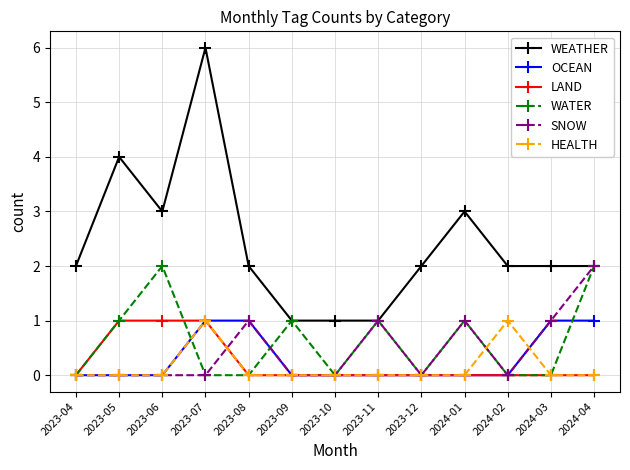

Reading left to right, transcribe all the data shown in this chart.

WEATHER: 2023-04=2	2023-05=4	2023-06=3	2023-07=6	2023-08=2	2023-09=1	2023-10=1	2023-11=1	2023-12=2	2024-01=3	2024-02=2	2024-03=2	2024-04=2
OCEAN: 2023-04=0	2023-05=0	2023-06=0	2023-07=1	2023-08=1	2023-09=0	2023-10=0	2023-11=0	2023-12=0	2024-01=0	2024-02=0	2024-03=1	2024-04=1
LAND: 2023-04=0	2023-05=1	2023-06=1	2023-07=1	2023-08=0	2023-09=0	2023-10=0	2023-11=0	2023-12=0	2024-01=0	2024-02=0	2024-03=0	2024-04=0
WATER: 2023-04=0	2023-05=1	2023-06=2	2023-07=0	2023-08=0	2023-09=1	2023-10=0	2023-11=1	2023-12=0	2024-01=1	2024-02=0	2024-03=0	2024-04=2
SNOW: 2023-04=0	2023-05=0	2023-06=0	2023-07=0	2023-08=1	2023-09=0	2023-10=0	2023-11=1	2023-12=0	2024-01=1	2024-02=0	2024-03=1	2024-04=2
HEALTH: 2023-04=0	2023-05=0	2023-06=0	2023-07=1	2023-08=0	2023-09=0	2023-10=0	2023-11=0	2023-12=0	2024-01=0	2024-02=1	2024-03=0	2024-04=0